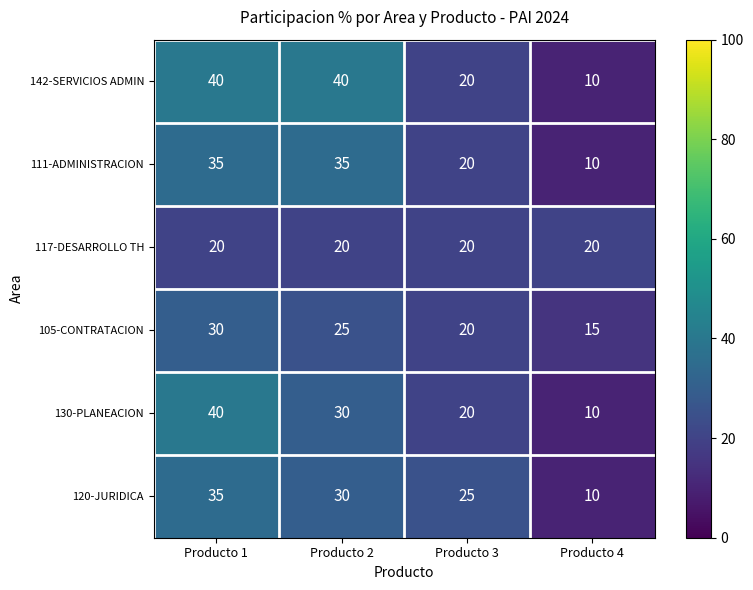

Which label corresponds to the smallest value in the chart?

Producto 4